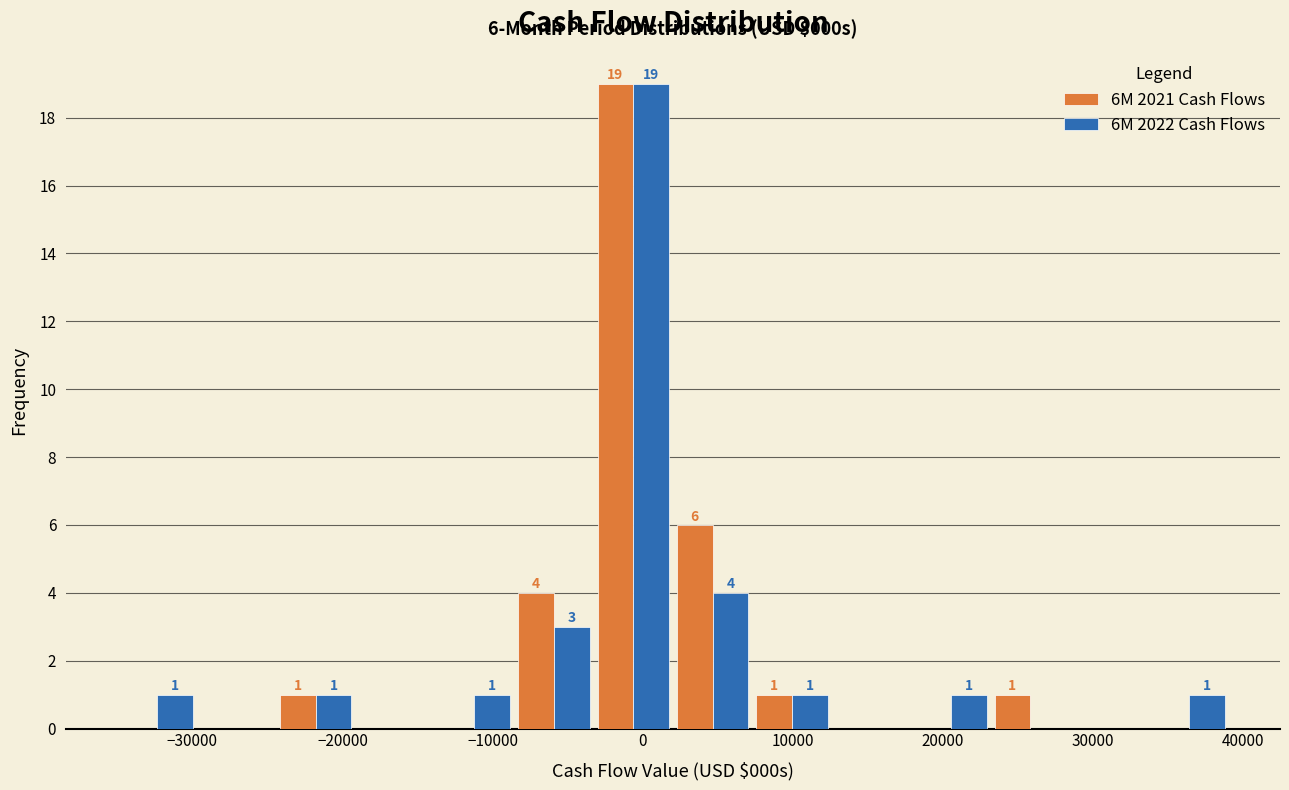

In the 6M 2022 Cash Flows series, which range on the x-axis has the tallest bar?

-3000 to 2000